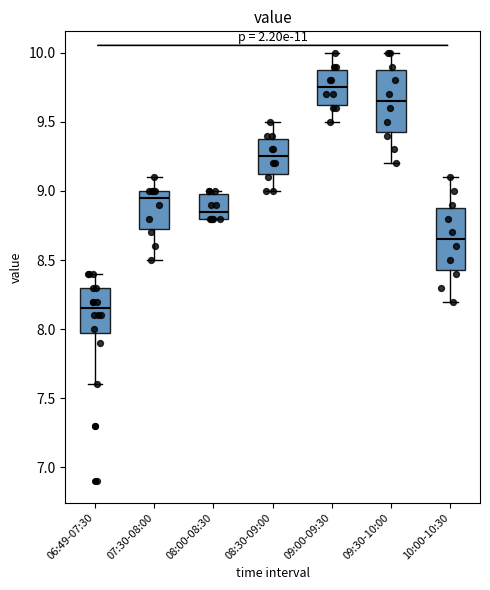

Reading left to right, read every box against the y-axis: the position of its median line, the range the box covers, and the ends of its whiskers. The values are not printed on the chart, so give them approximately, as read against the axis.

06:49-07:30: median 8.15, box 8.00 to 8.30, whiskers 7.60 to 8.40
07:30-08:00: median 8.95, box 8.75 to 9.00, whiskers 8.50 to 9.10
08:00-08:30: median 8.85, box 8.80 to 9.00, whiskers 8.80 to 9.00 (just above the box's upper edge)
08:30-09:00: median 9.25, box 9.15 to 9.40, whiskers 9.00 to 9.50
09:00-09:30: median 9.75, box 9.65 to 9.90, whiskers 9.50 to 10.00
09:30-10:00: median 9.65, box 9.45 to 9.90, whiskers 9.20 to 10.00
10:00-10:30: median 8.65, box 8.45 to 8.90, whiskers 8.20 to 9.10